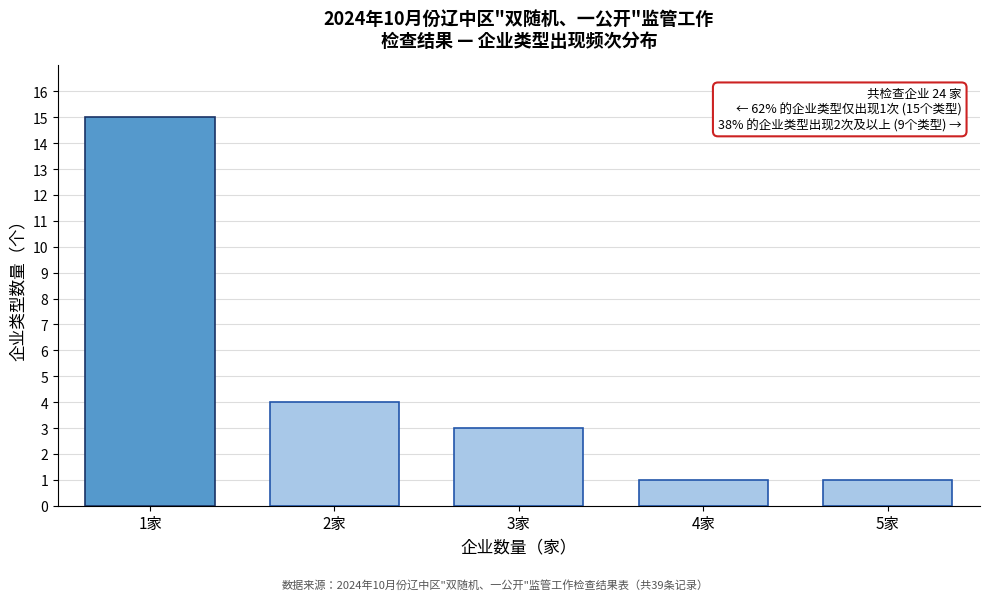

Reading left to right, what are all the values shown in this chart?

1家=15	2家=4	3家=3	4家=1	5家=1